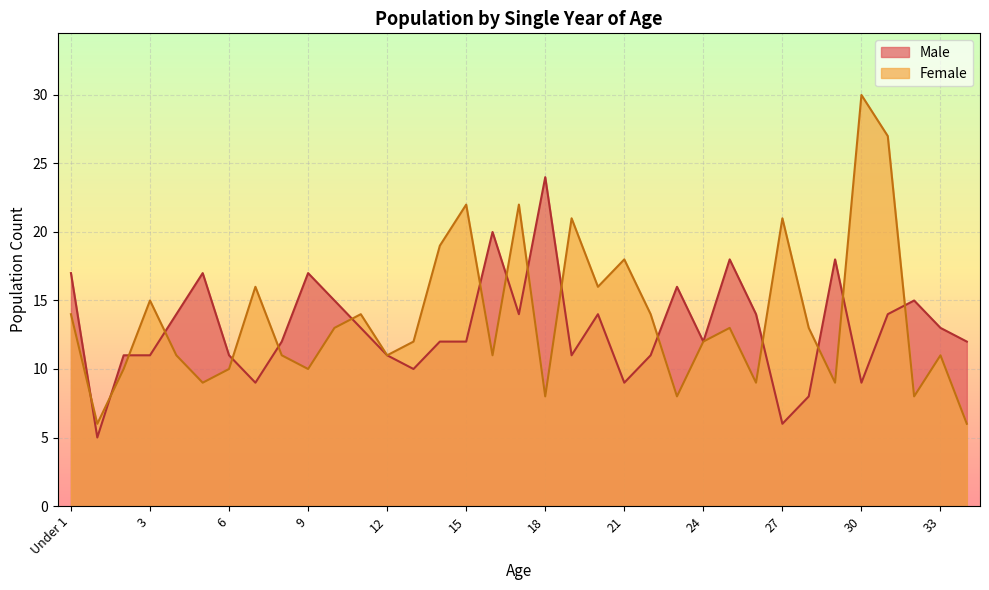

The value of Male at 30 is 9. True or false?

True